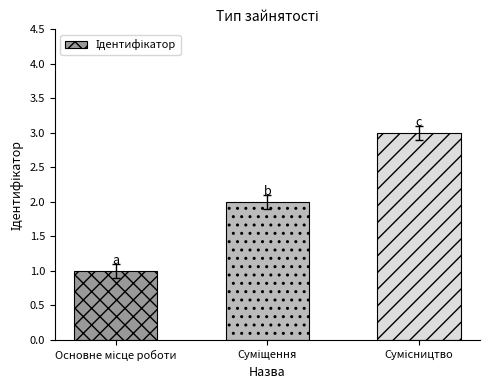

What is the sum of all values?

6